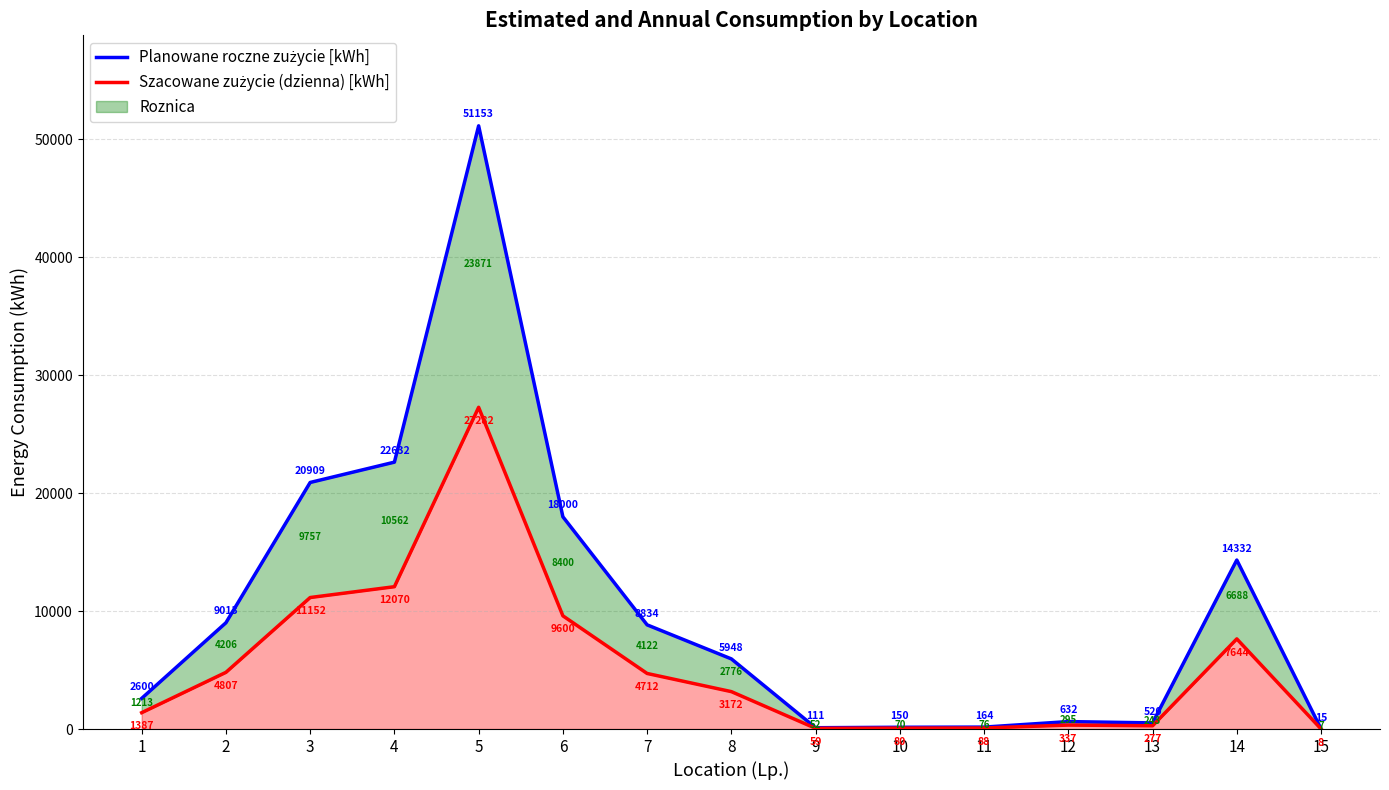

At how many categories does at least one series exceed 10842?

5